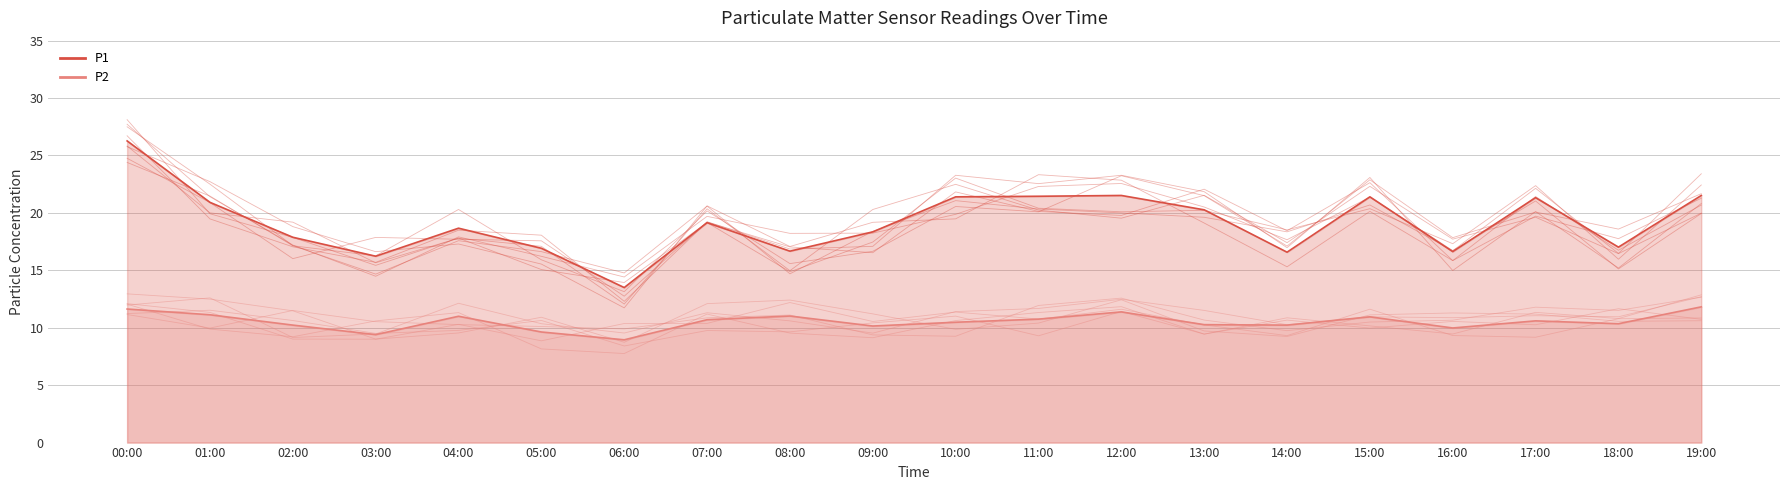

What are all the series names shown in the legend?

P1, P2